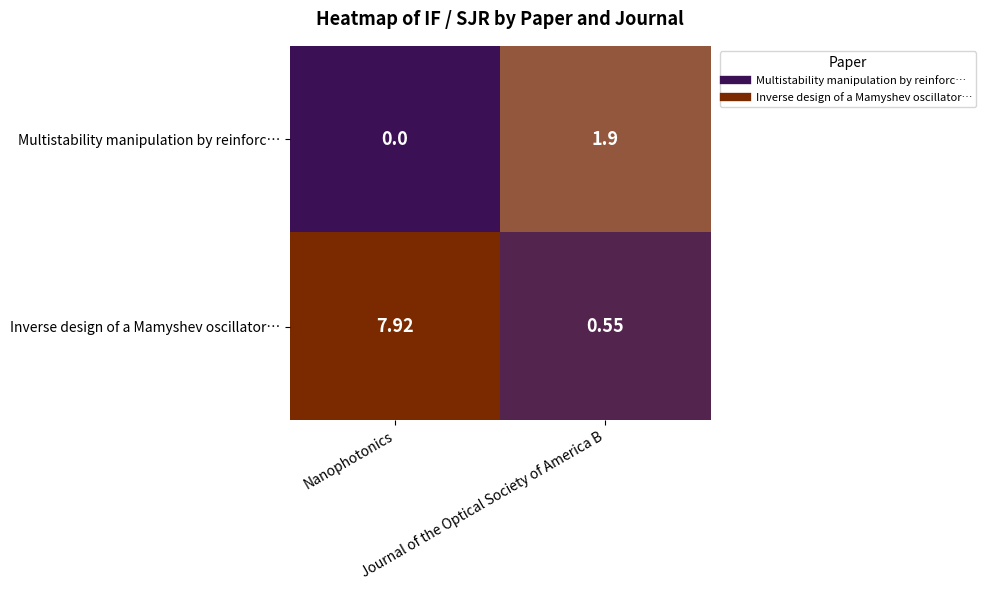

List the series in order of their overall mean, highest first.

Inverse design of a Mamyshev oscillator…, Multistability manipulation by reinforc…